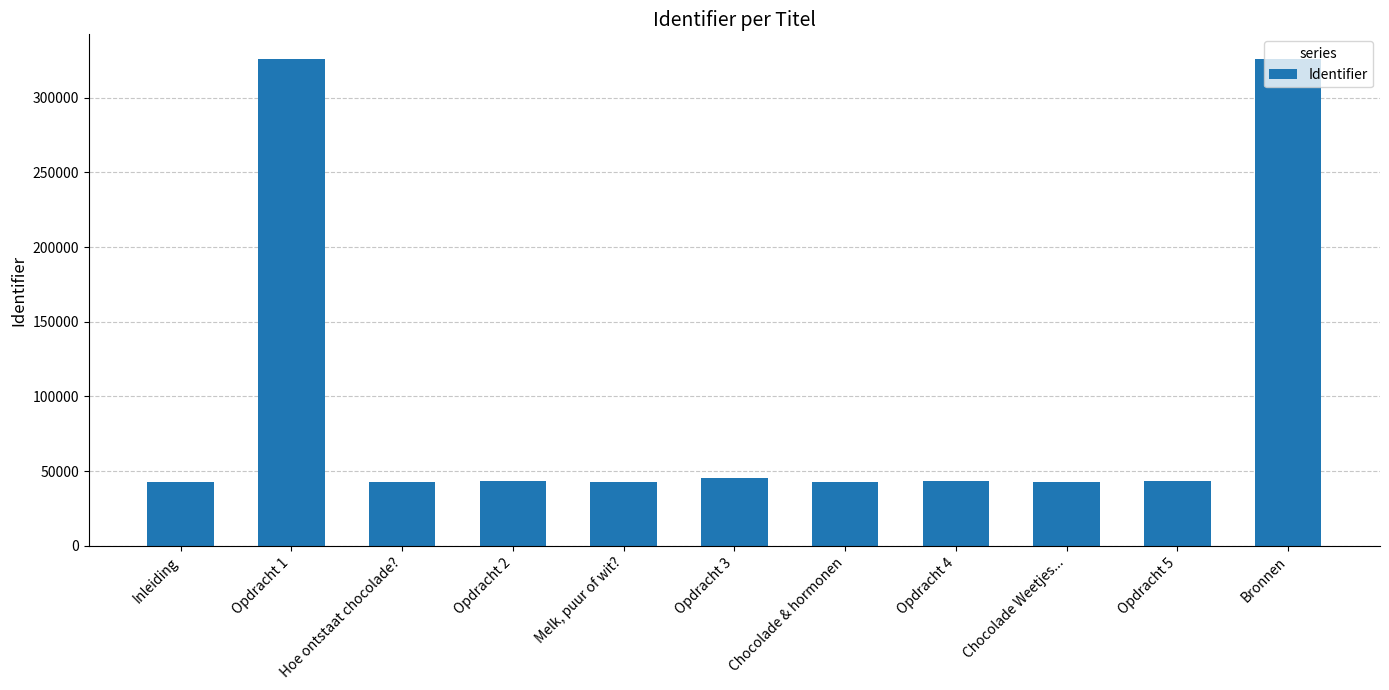

How many values are below 43104?

5